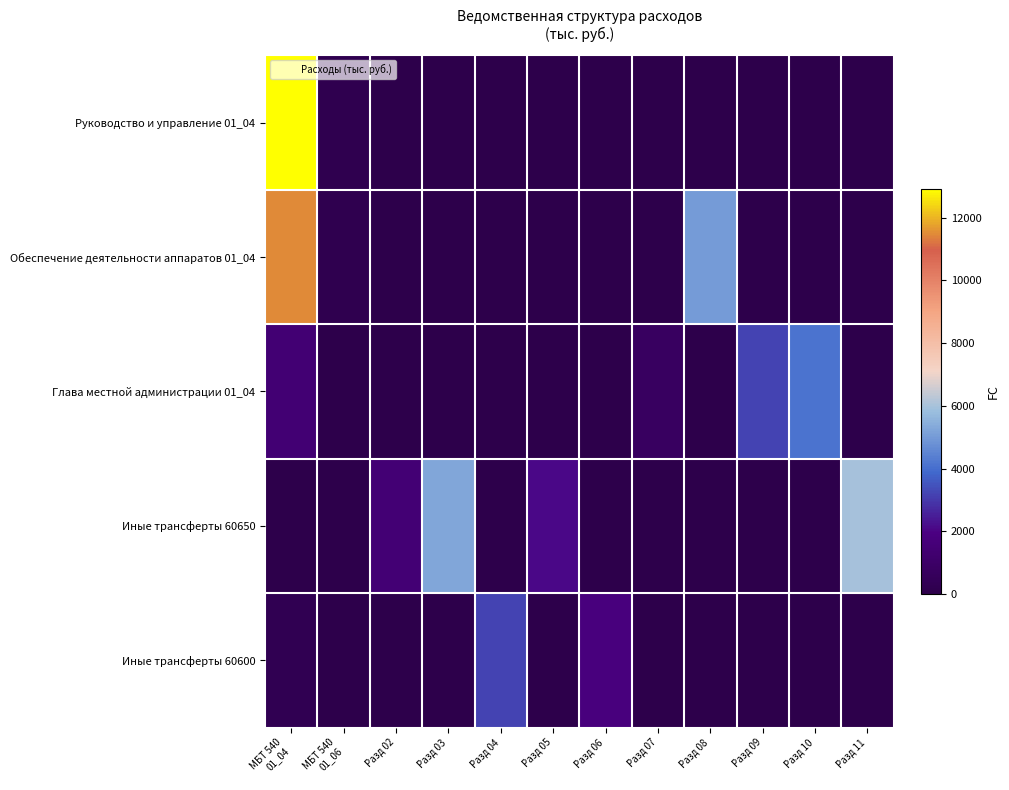

Reading right to left, what are all the values shown in this chart?

Руководство и управление 01_04: Разд 11=0.0	Разд 10=0.0	Разд 09=0.0	Разд 08=0.0	Разд 07=0.0	Разд 06=0.0	Разд 05=0.0	Разд 04=0.0	Разд 03=0.0	Разд 02=0.0	МБТ 540
01_06=194.0	МБТ 540
01_04=12918.6
Обеспечение деятельности аппаратов 01_04: Разд 11=0.0	Разд 10=0.0	Разд 09=0.0	Разд 08=5000.0	Разд 07=0.0	Разд 06=0.0	Разд 05=0.0	Разд 04=0.0	Разд 03=0.0	Разд 02=0.0	МБТ 540
01_06=194.0	МБТ 540
01_04=11504.8
Глава местной администрации 01_04: Разд 11=0.0	Разд 10=4100.0	Разд 09=3200.0	Разд 08=0.0	Разд 07=800.0	Разд 06=0.0	Разд 05=0.0	Разд 04=0.0	Разд 03=0.0	Разд 02=0.0	МБТ 540
01_06=0.0	МБТ 540
01_04=1413.8
Иные трансферты 60650: Разд 11=6000.0	Разд 10=0.0	Разд 09=0.0	Разд 08=0.0	Разд 07=0.0	Разд 06=0.0	Разд 05=2100.5	Разд 04=0.0	Разд 03=5250.3	Разд 02=1500.0	МБТ 540
01_06=0.0	МБТ 540
01_04=44.2
Иные трансферты 60600: Разд 11=0.0	Разд 10=0.0	Разд 09=0.0	Разд 08=0.0	Разд 07=0.0	Разд 06=1800.0	Разд 05=0.0	Разд 04=3200.0	Разд 03=0.0	Разд 02=0.0	МБТ 540
01_06=0.0	МБТ 540
01_04=298.8